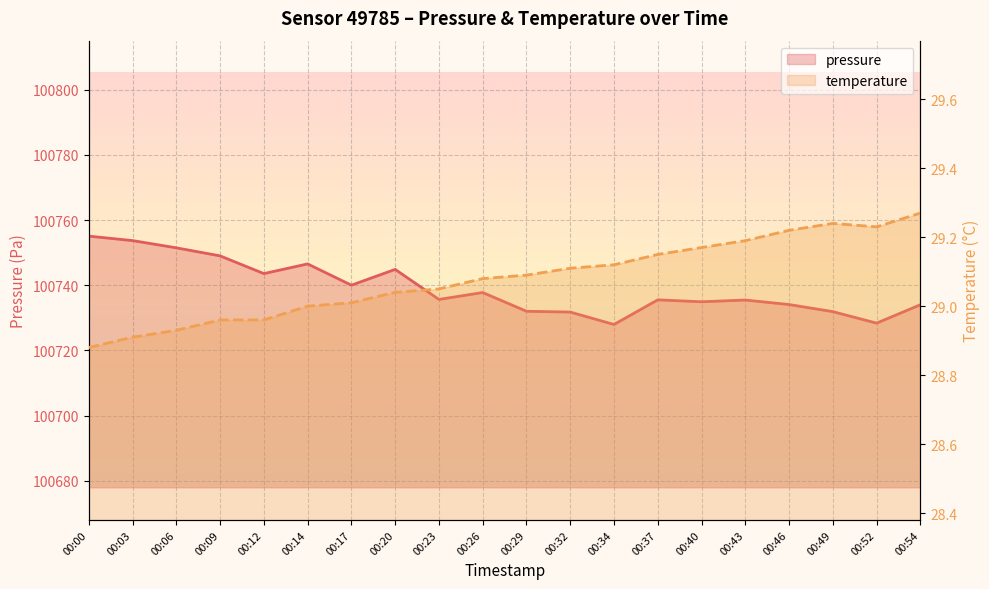

True or false: pressure has a value of 68923.6 at 00:14.

False